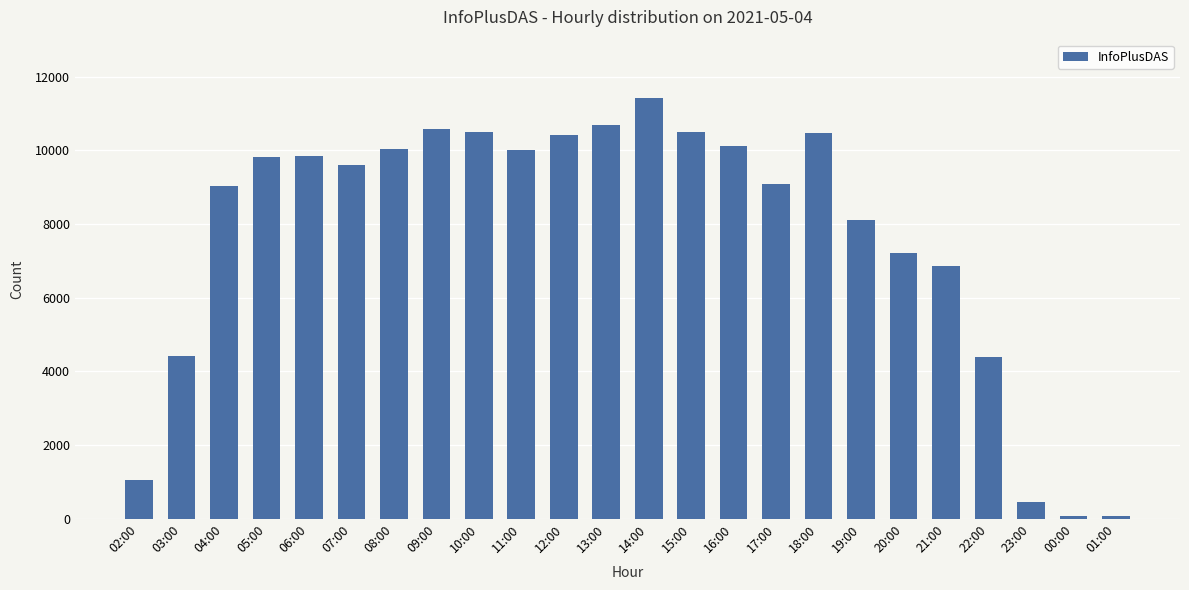

What is the greatest value displayed?

11417